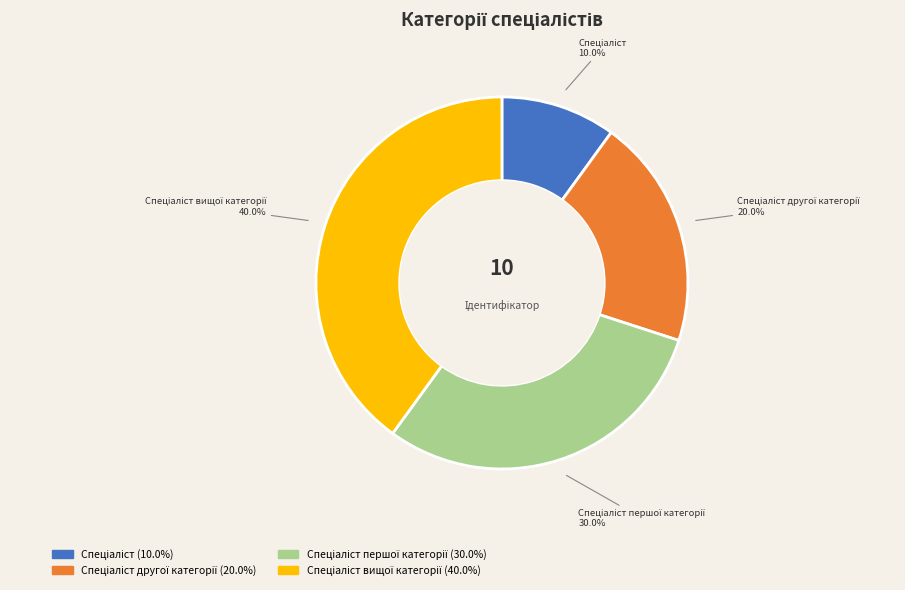

Does any single category account for the majority?

No